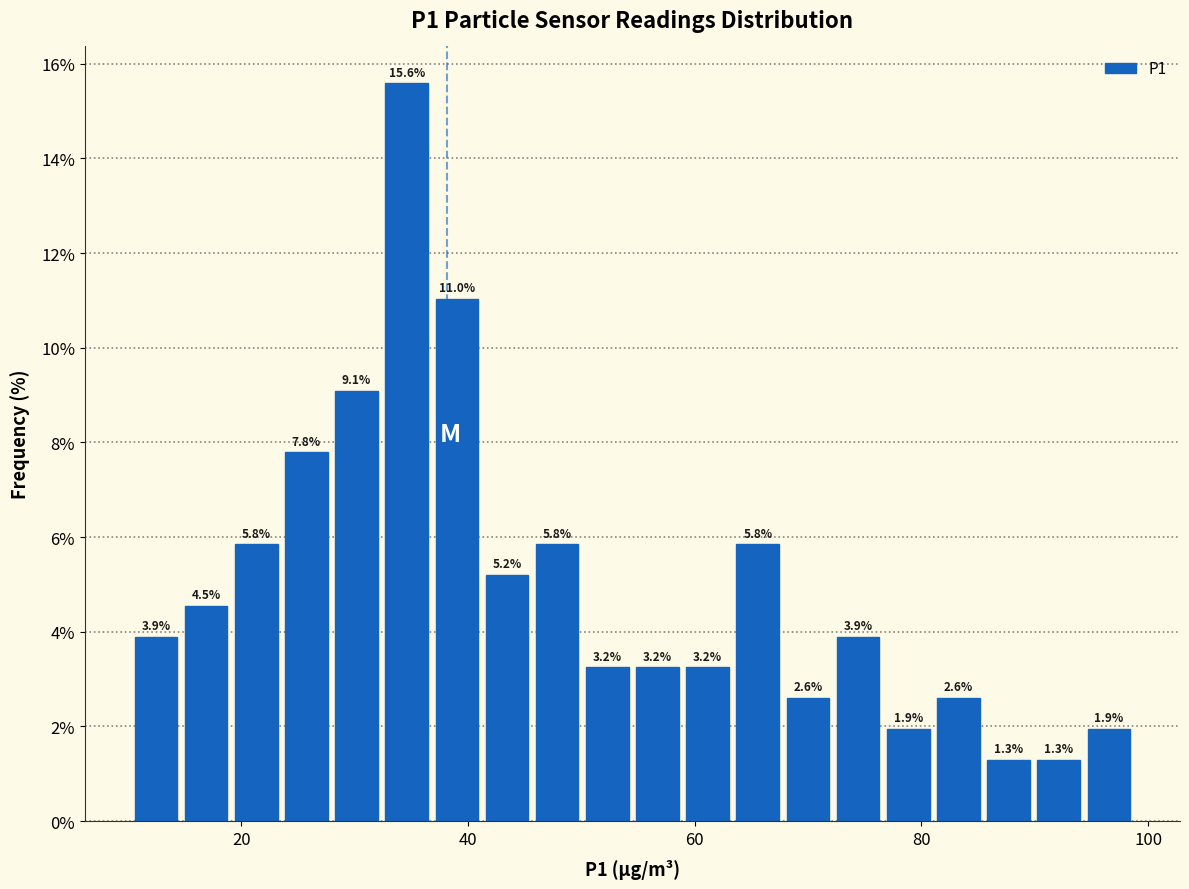

Around what value on the x-axis is the tallest bar? Give the approximate position of its centre, as read against the axis.

34